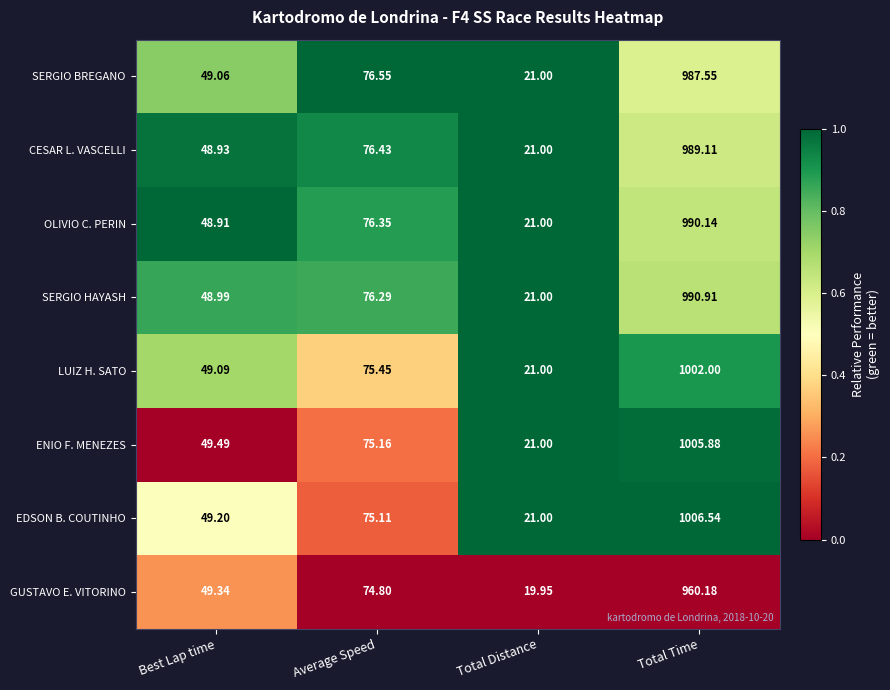

Which label corresponds to the largest value in the chart?

Total Time